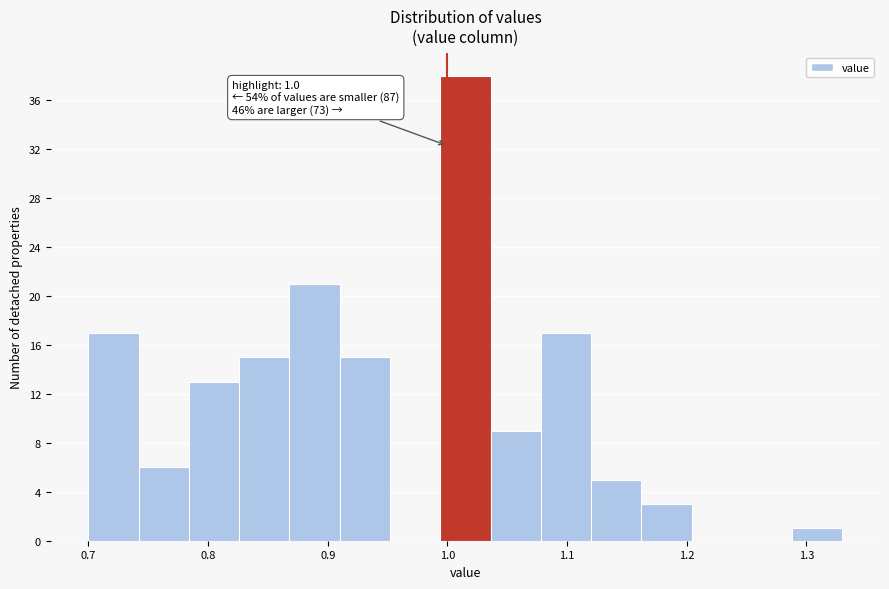

Which range on the x-axis has the tallest bar?

0.994 to 1.036